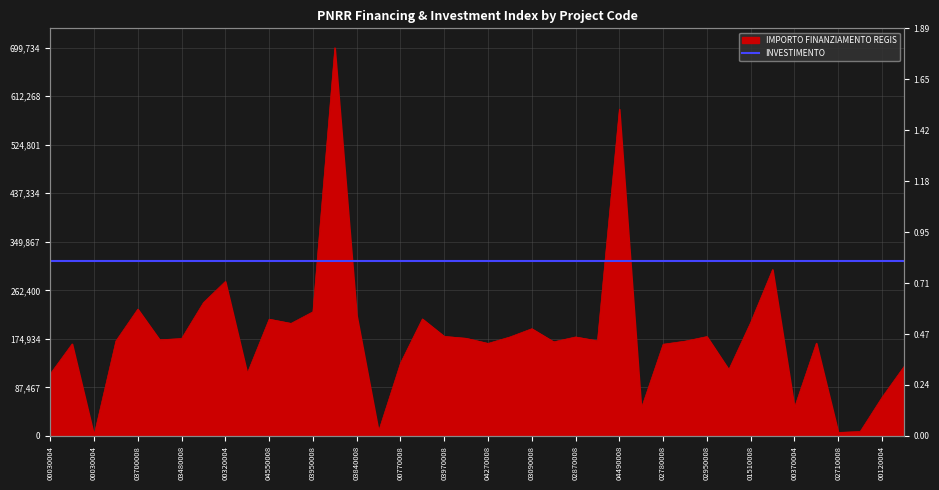

What is the sum of all values?

7182457.3